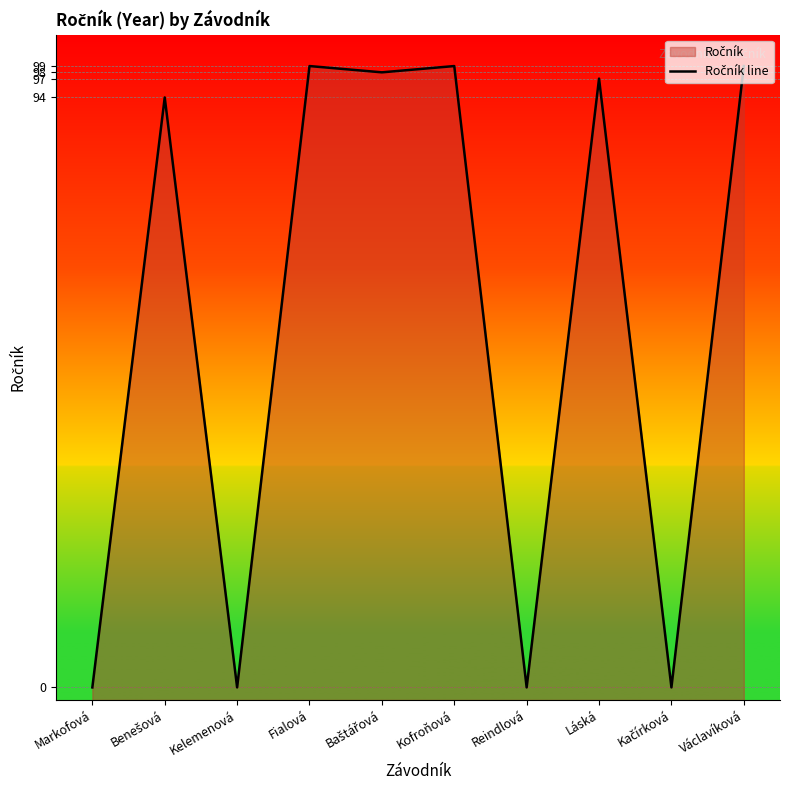

Rank the categories by value from highest to lowest.

Fialová, Kofroňová, Václavíková, Baštářová, Láská, Benešová, Markofová, Kelemenová, Reindlová, Kačírková